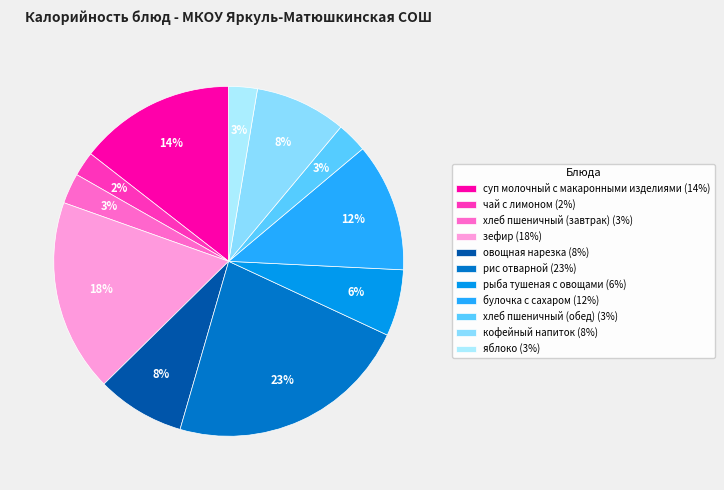

Which category has the smallest portion of the pie?

чай с лимоном